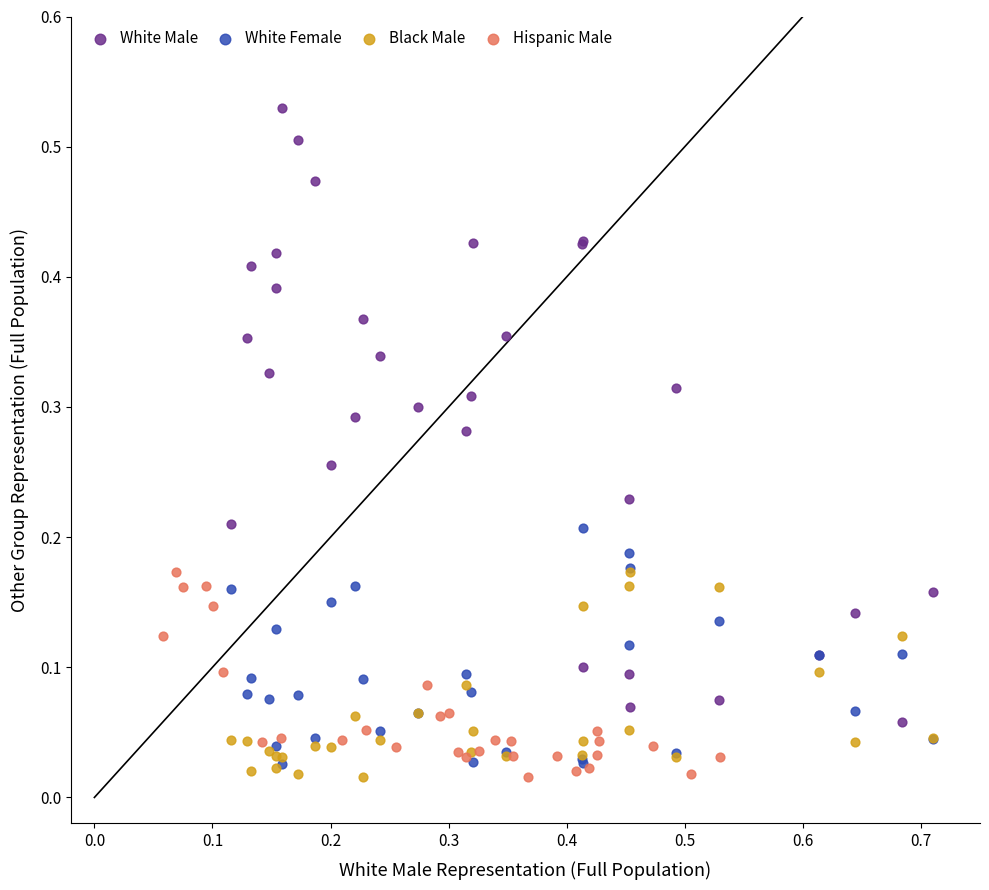

Which series contains the highest Y value?

White Male